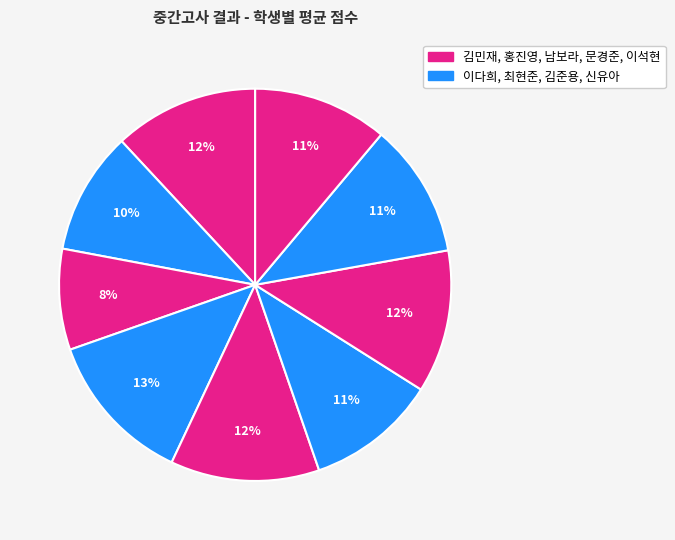

Count the number of slices in the pie.

9